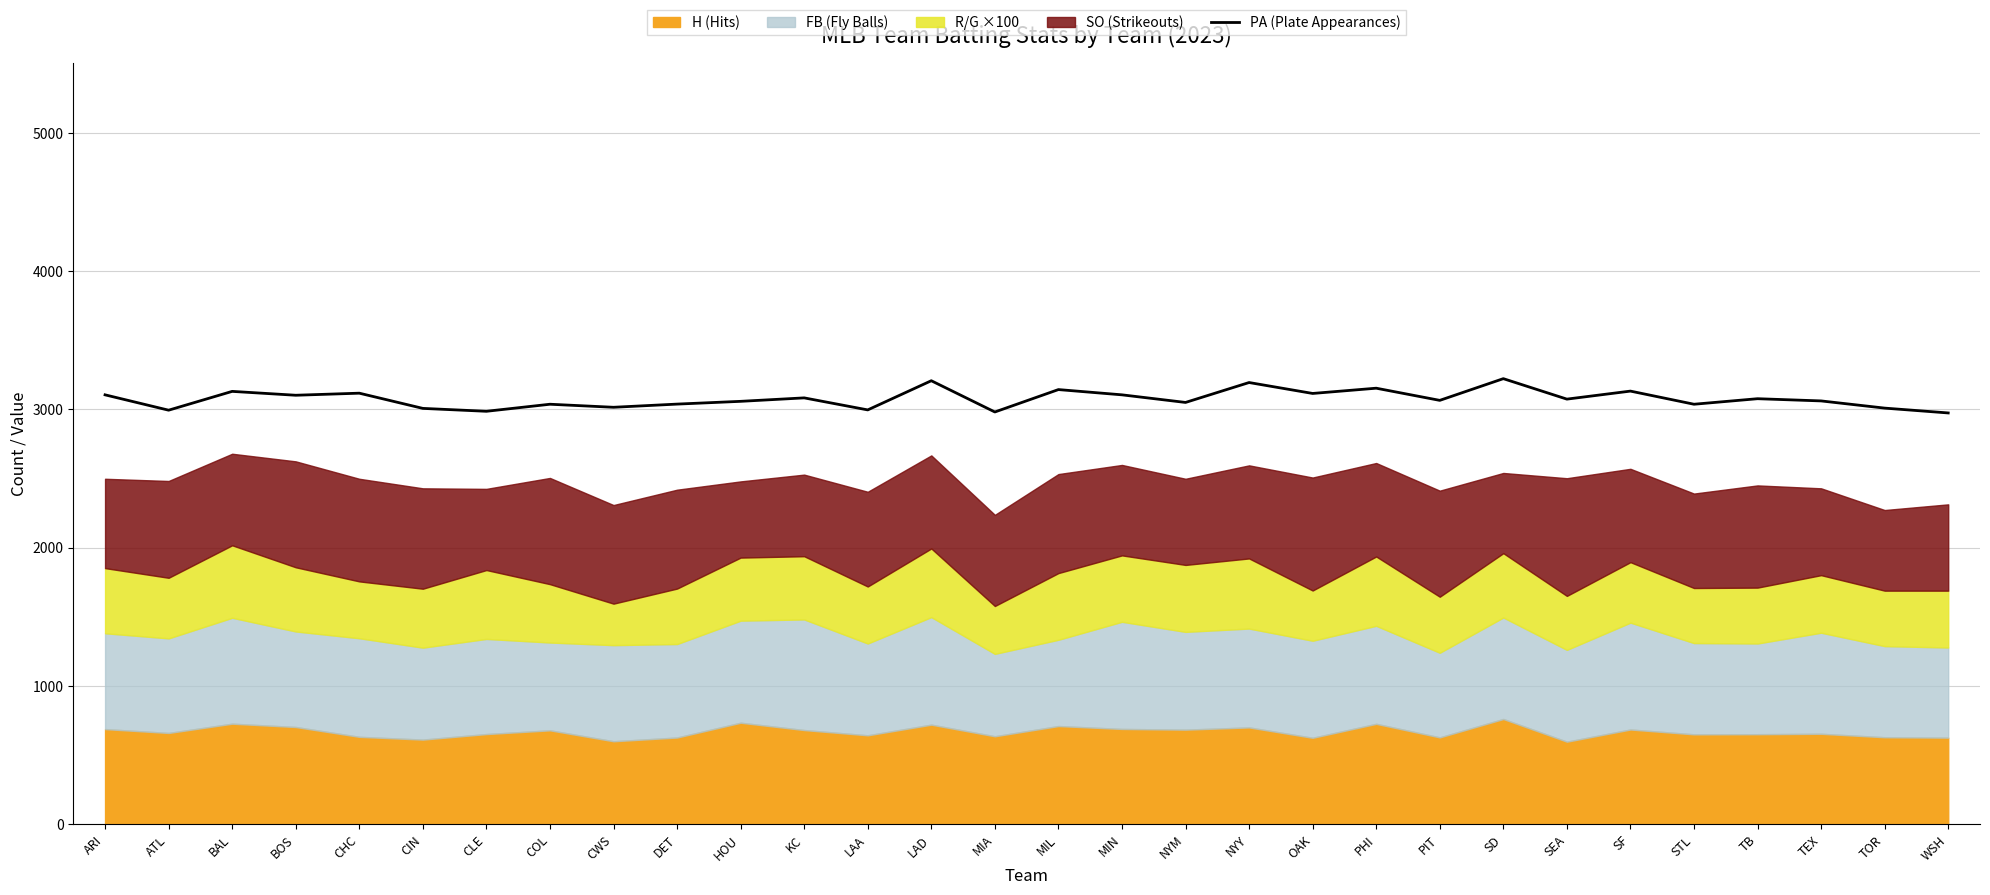

Where does the data first go above 3073?

ARI